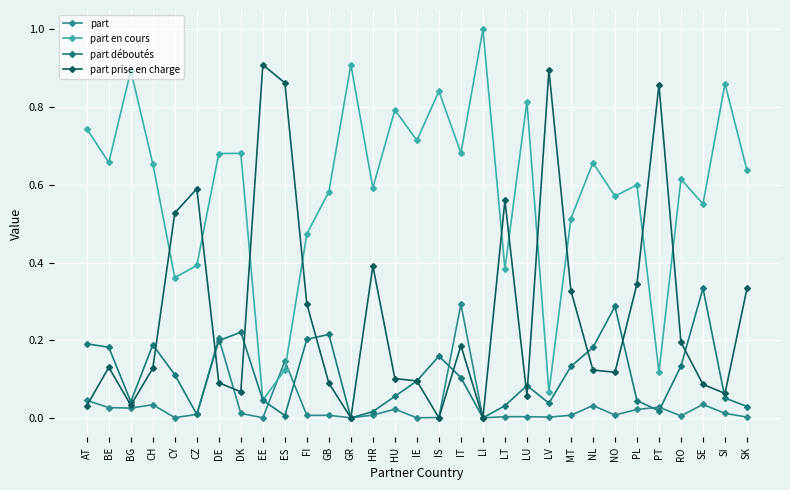

How many lines are shown in the chart?

4